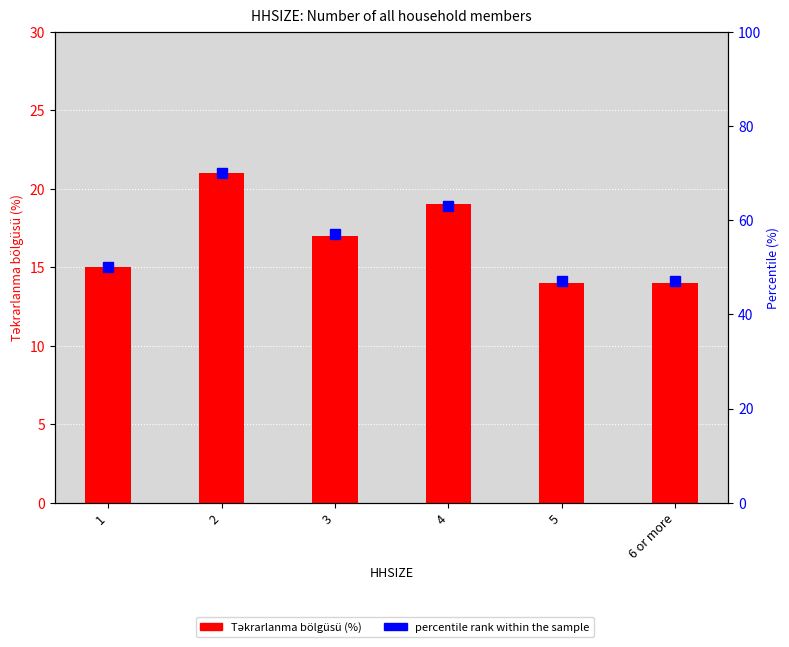

True or false: Təkrarlanma bölgüsü (%) has a value of 24 at 1.

False